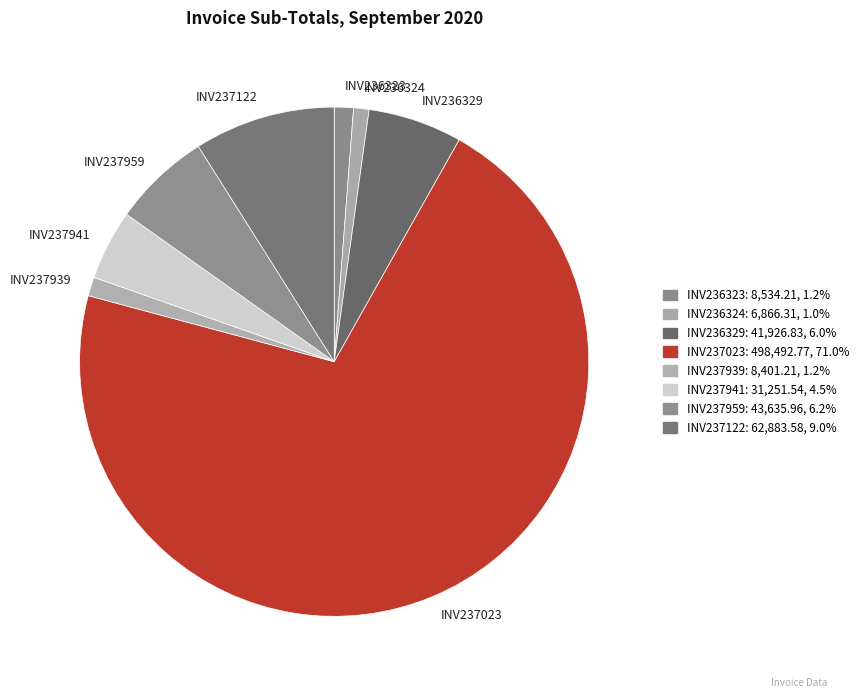

The INV237122 slice represents 1% of the pie. True or false?

False